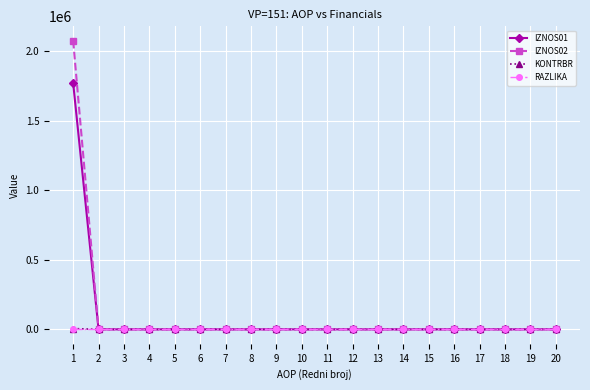

At which category does the chart reach its peak across all series?

1